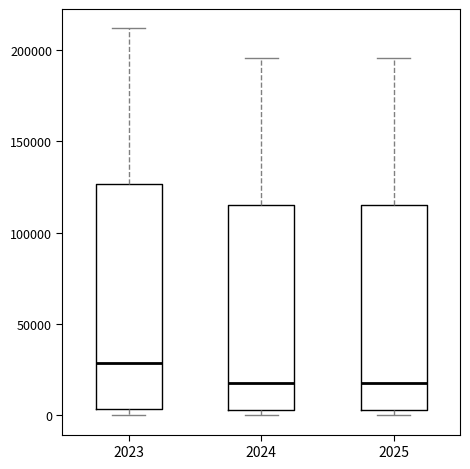

Where is the upper edge of the box at x = 2025 on the y-axis? The values are not printed on the chart, so give them approximately, as read against the axis.

115000